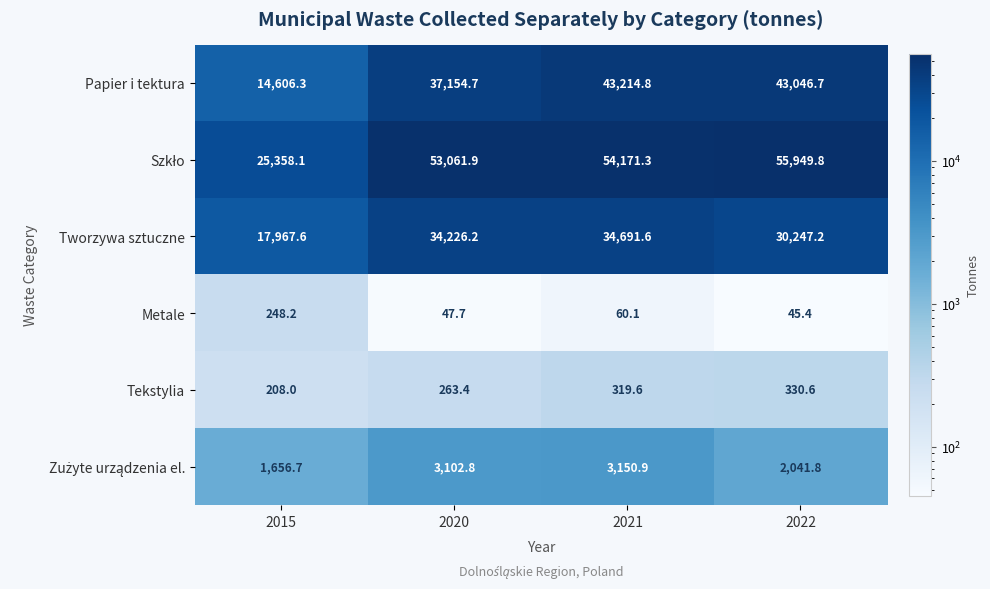

What is the minimum value shown in the chart?

45.4